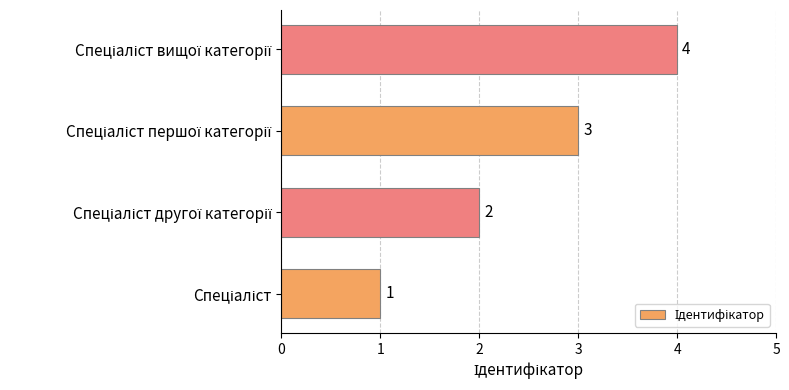

What is the maximum value shown in the chart?

4